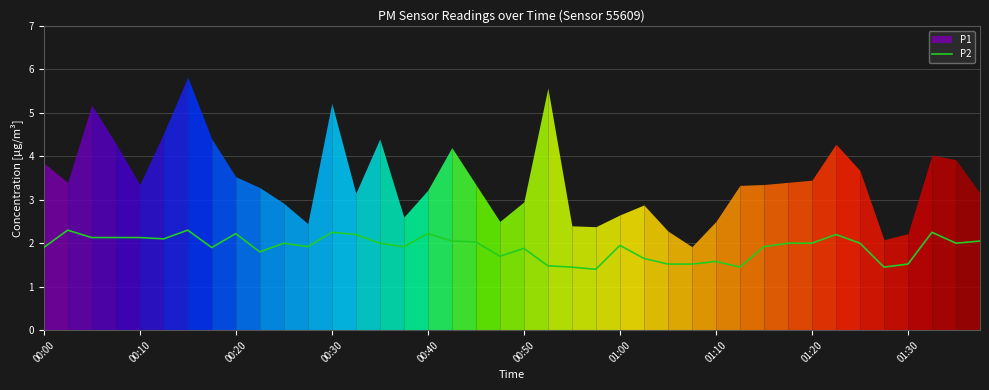

The value of P2 at 00:50 is 3.2. True or false?

False